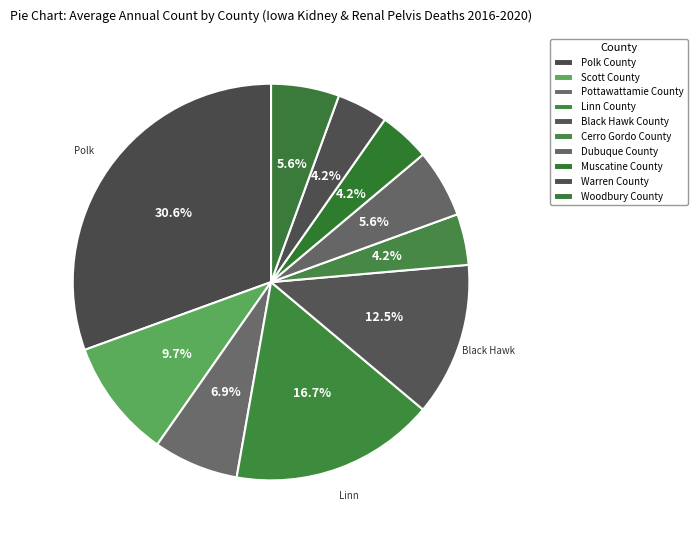

How many segments does this pie chart have?

10